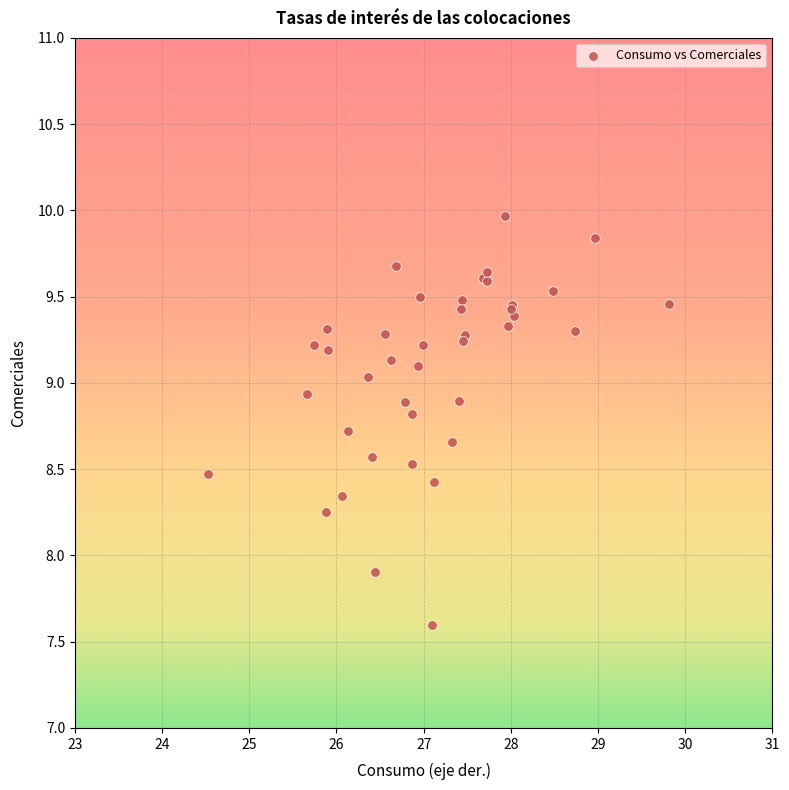

What Y value in the scatter plot is closest to 8?

7.9